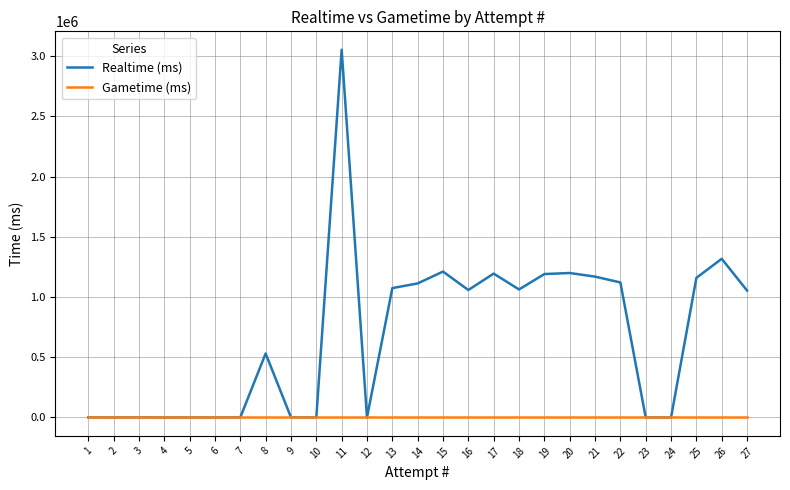

What is the difference between the highest and lowest values at 13?

1074502